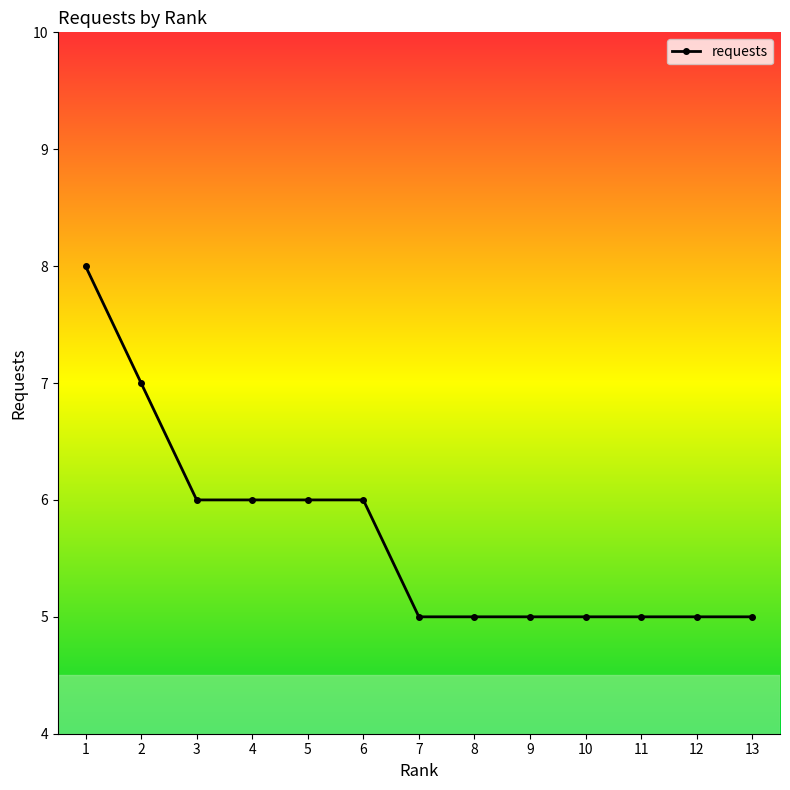

What is the difference between the maximum and minimum values?

3